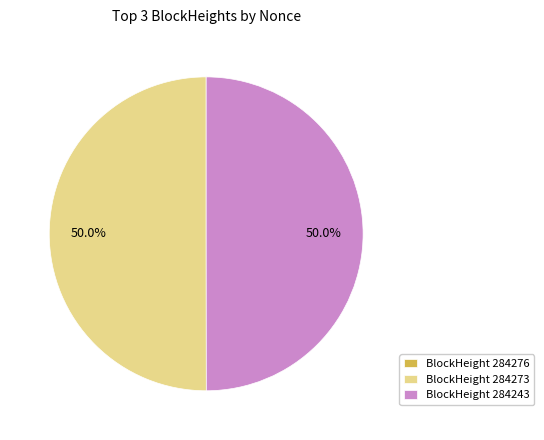

What is the ratio of the value at BlockHeight 284243 to the value at BlockHeight 284273?

1.0